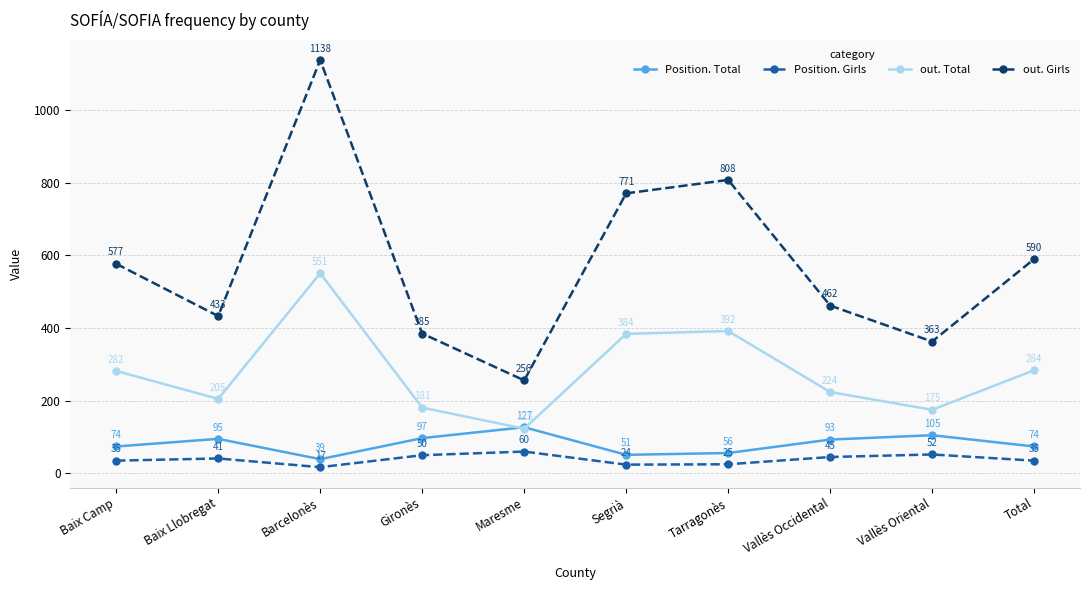

What is the maximum value for out. Total?

551